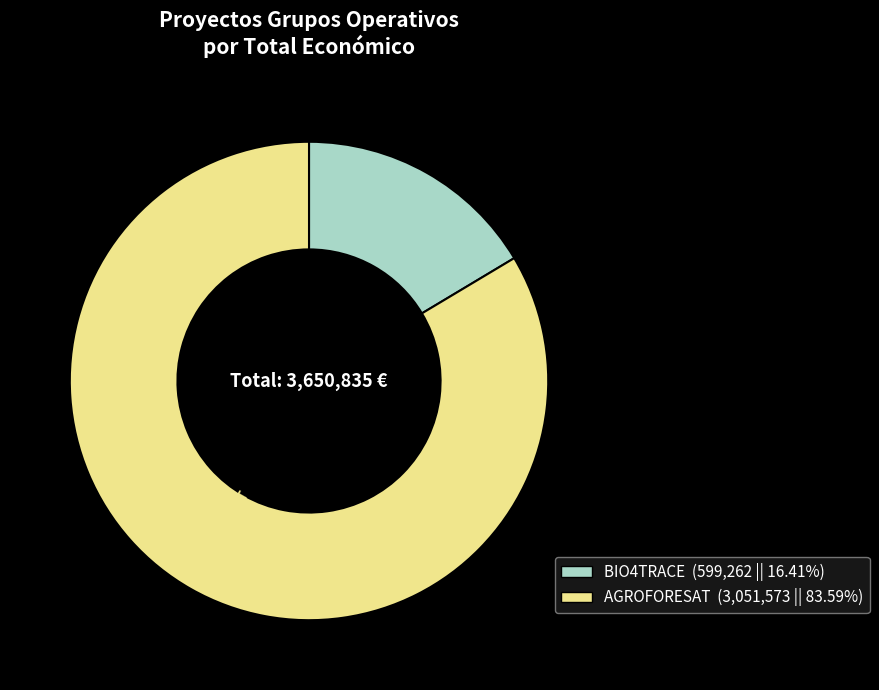

Rank the categories by value from lowest to highest.

BIO4TRACE, AGROFORESAT